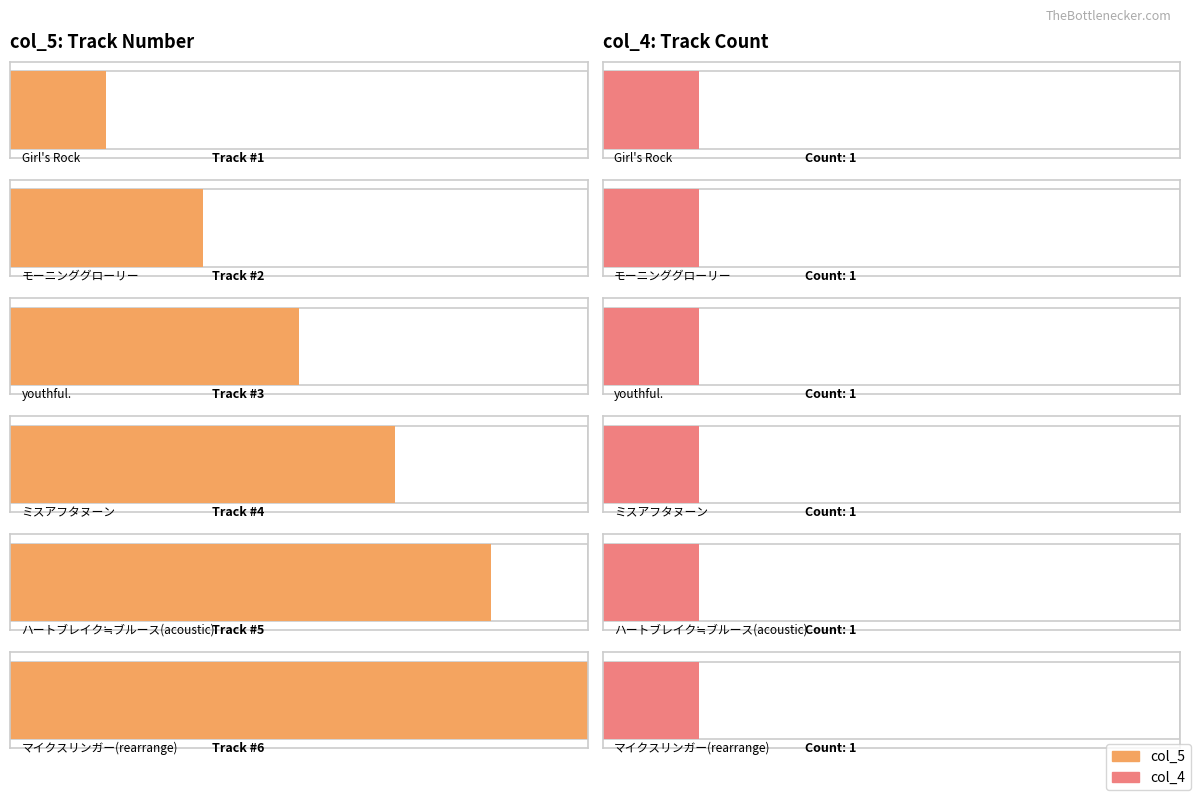

Which has a higher value, ミスアフタヌーン or youthful.?

ミスアフタヌーン